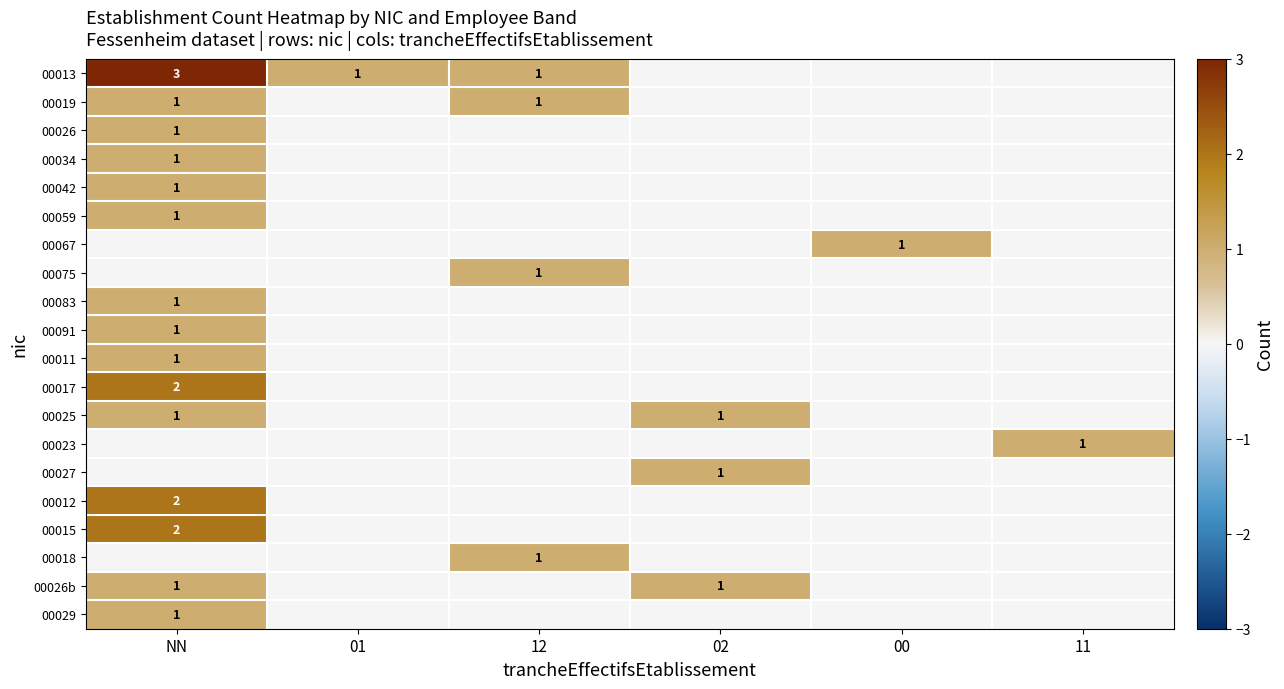

The value of 00027 at 02 is 1. True or false?

True